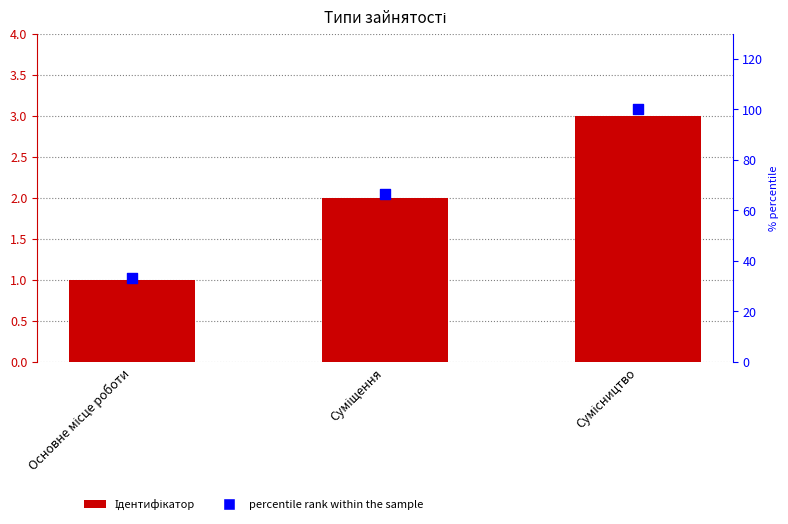

At which category is the sum across all series the highest?

Сумісництво